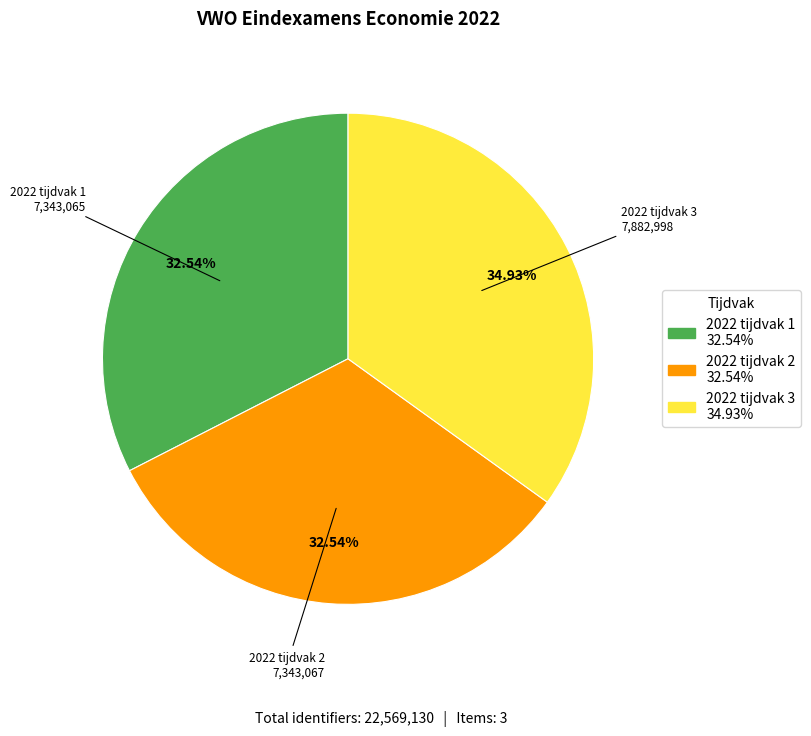

To the nearest percent, what is the average slice percentage?

33%